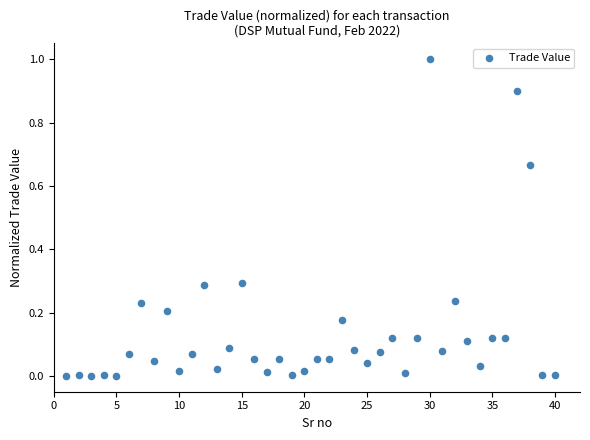

What is the range of Y values (max minus min)?

1.0